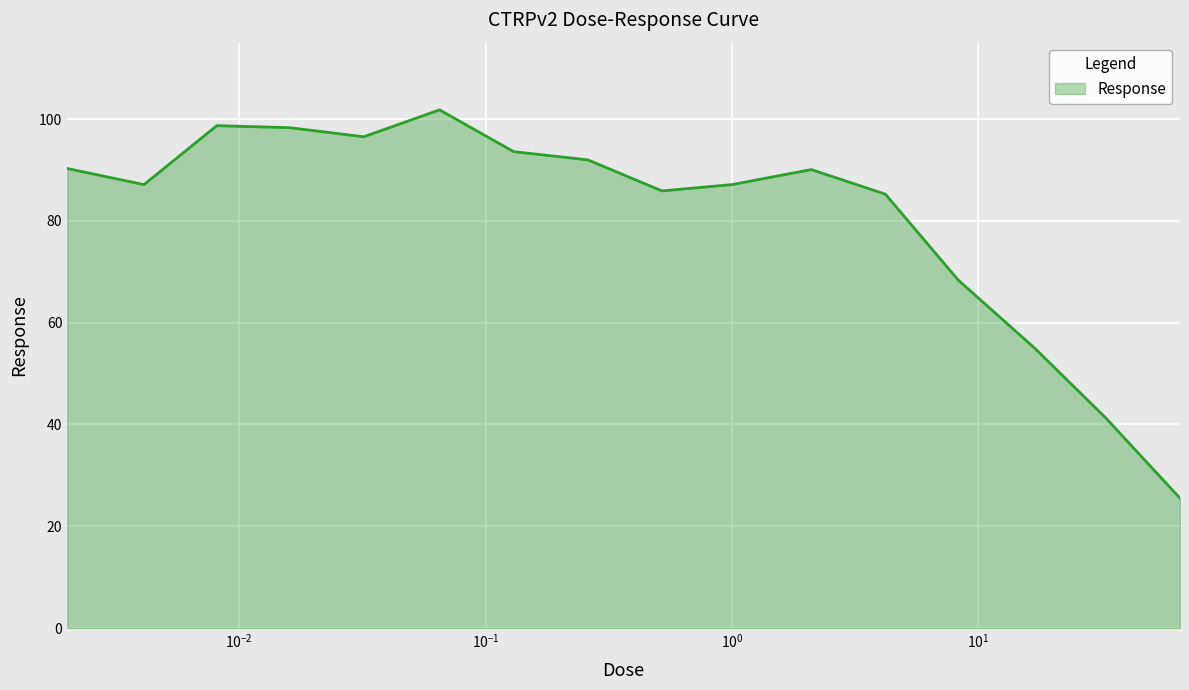

What is the minimum value shown in the chart?

25.5